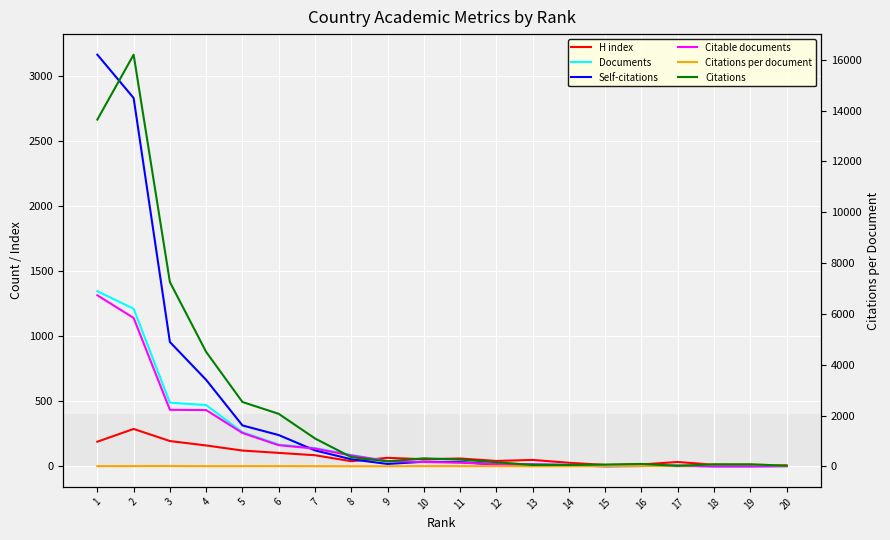

Is the value of Citations per document at 18 greater than the value of Citable documents at 10?

Yes